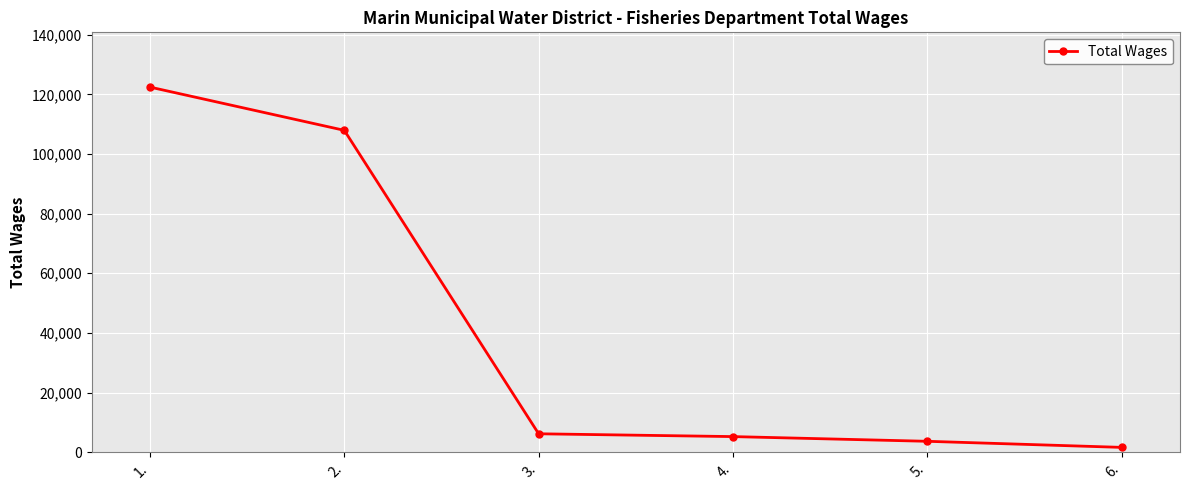

Where does the data first go above 6163?

1.